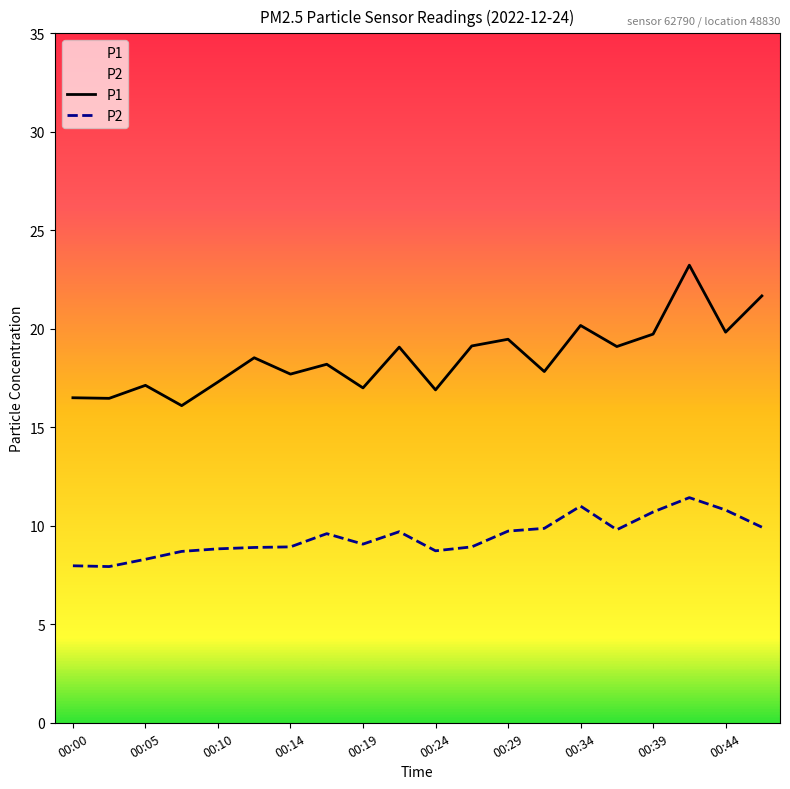

What is the difference between the P2 values at 00:19 and 00:39?

1.6